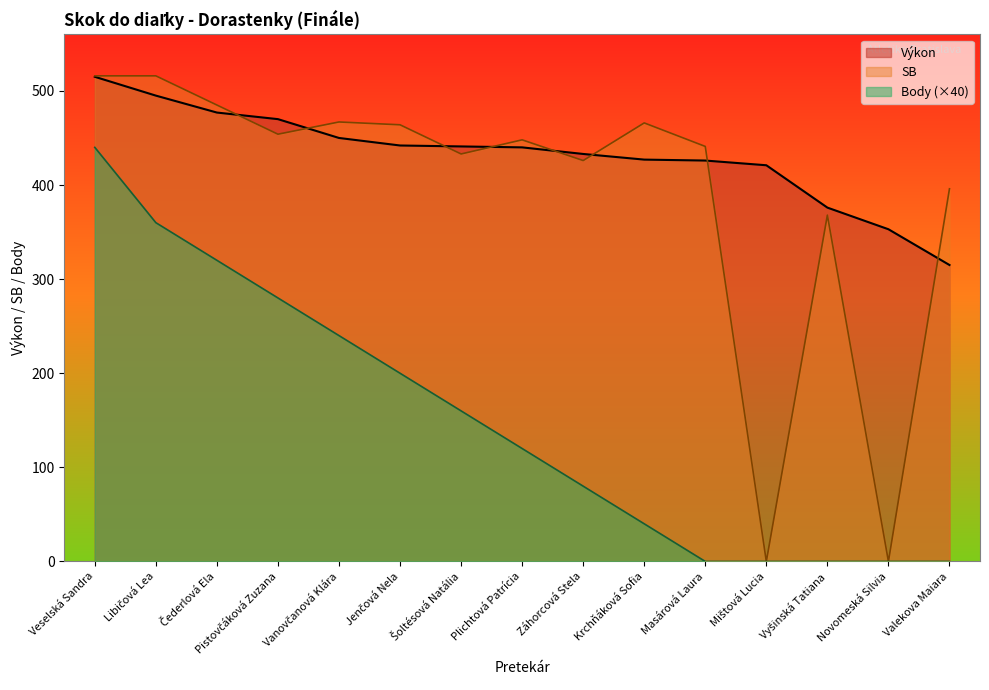

What is the label of the 13th point from the left?

Vyšinská Tatiana